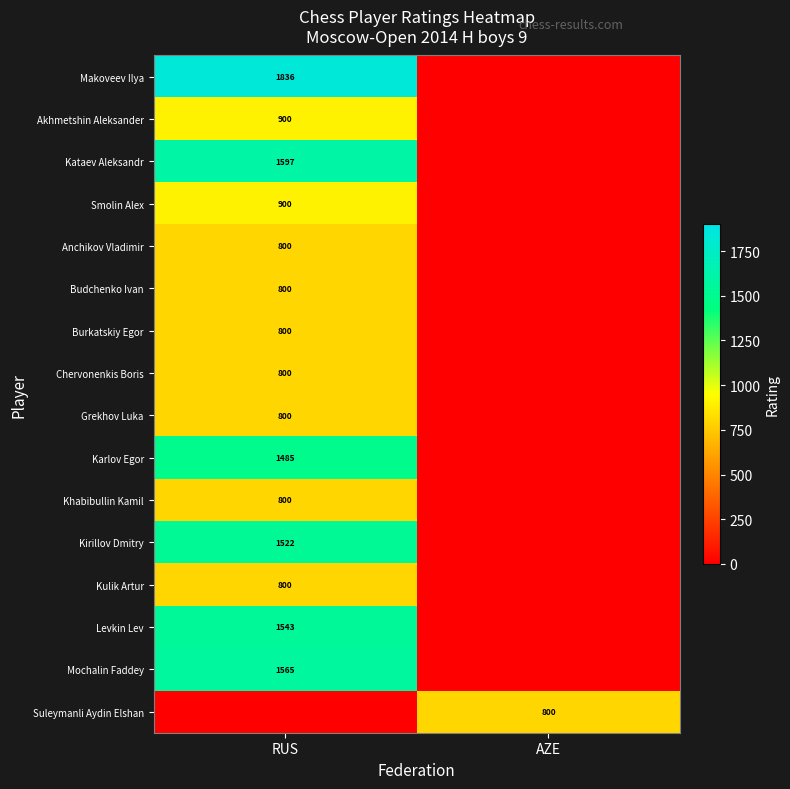

True or false: Anchikov Vladimir has a value of 1109 at RUS.

False